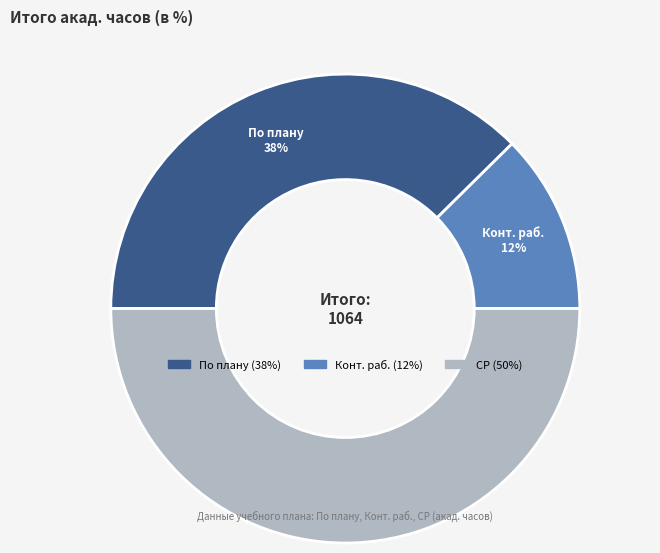

Does По плану account for over 50% of the chart?

No